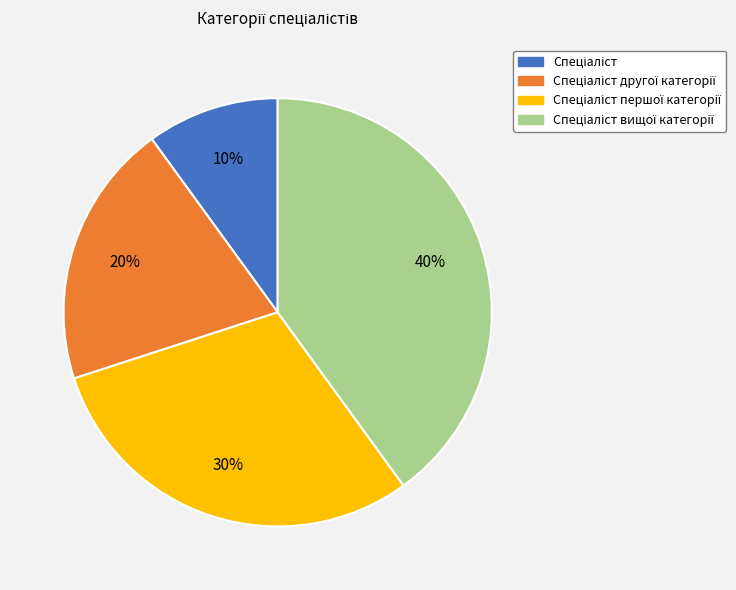

Does any single category account for the majority?

No